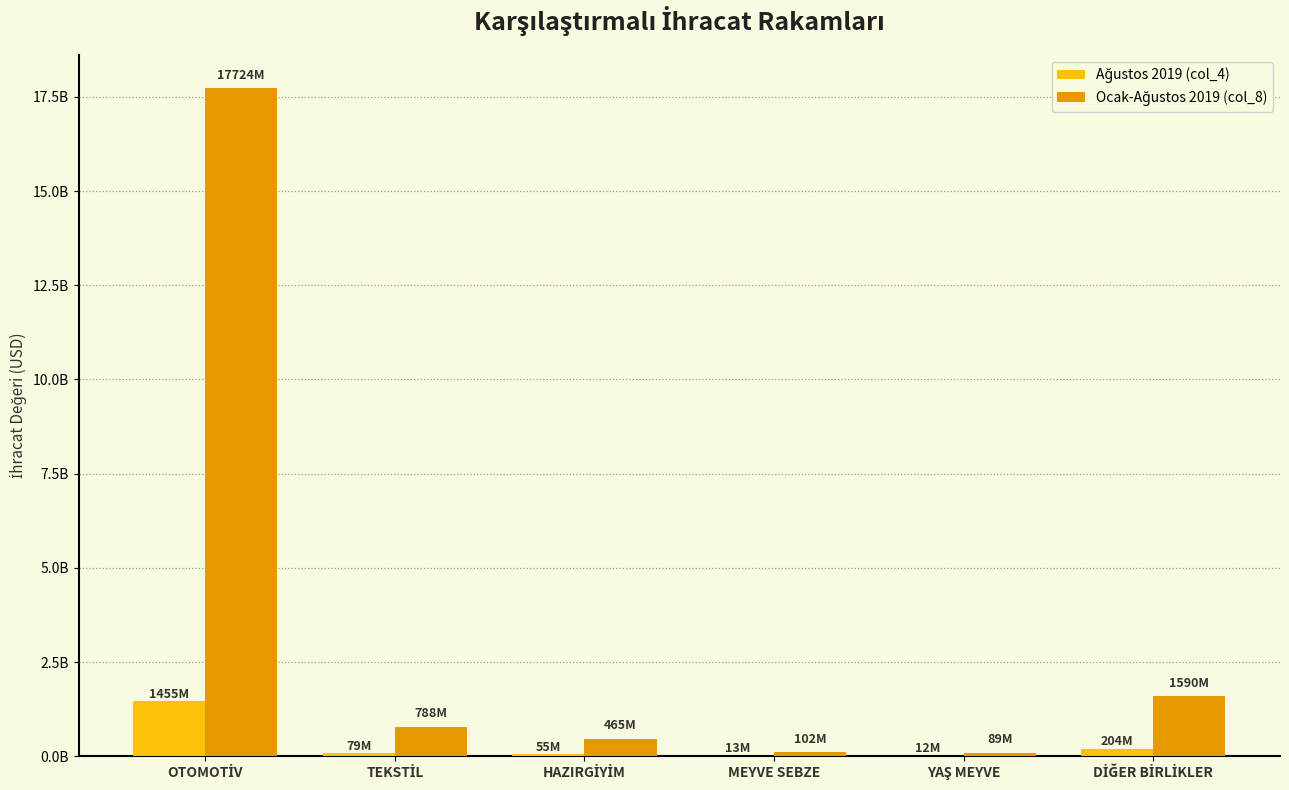

Are the bars horizontal?

No